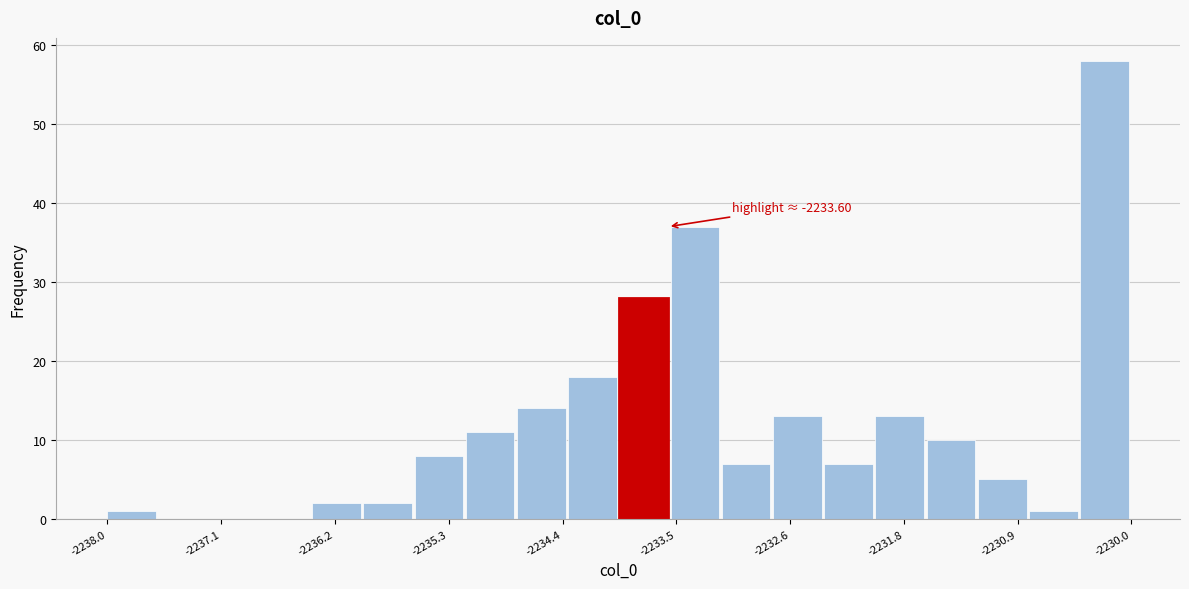

Around what value on the x-axis is the tallest bar? Give the approximate position of its centre, as read against the axis.

-2230.2